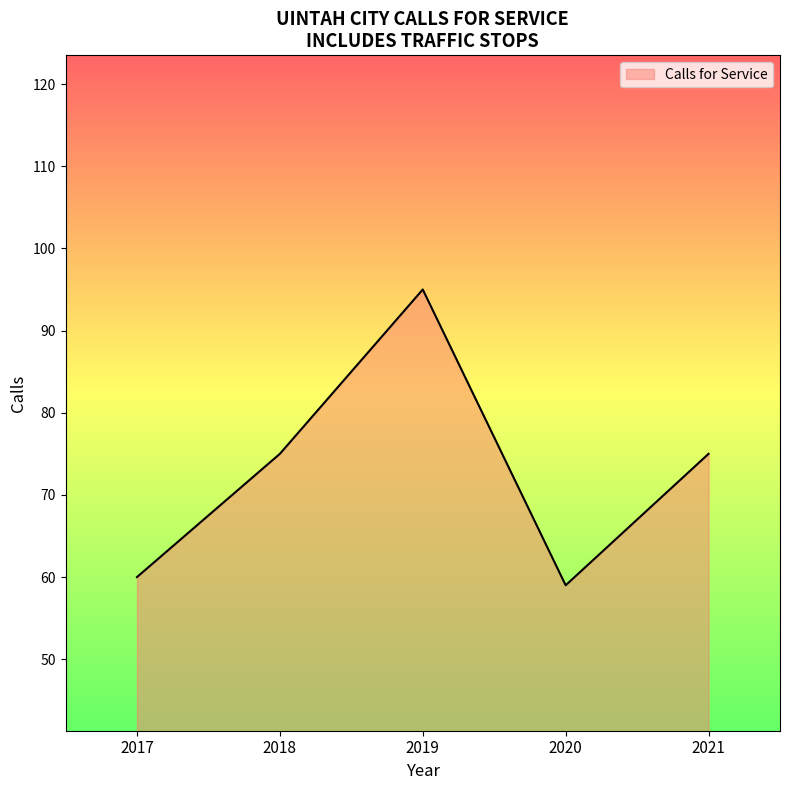

What is the average value?

73